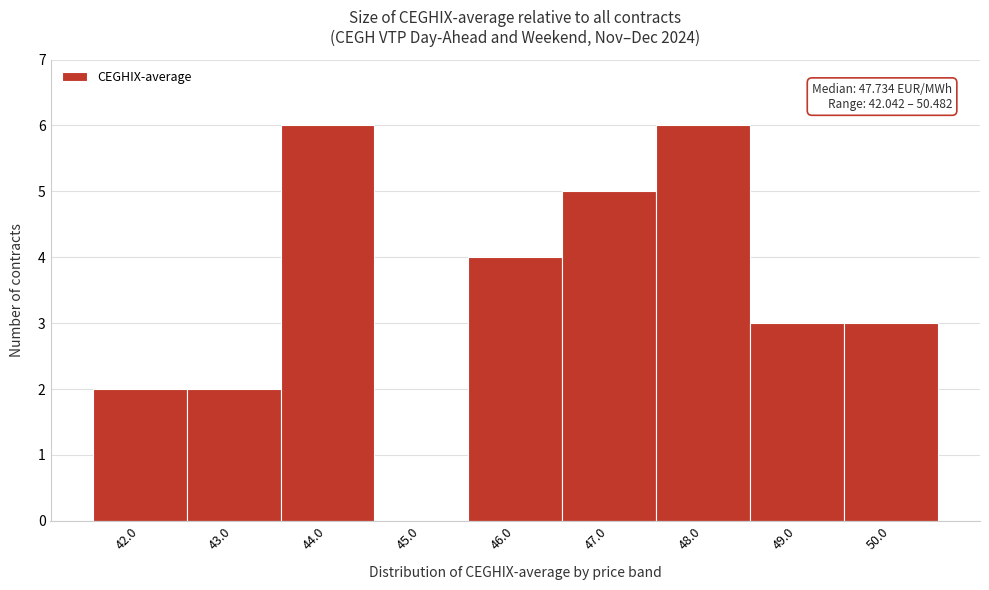

Reading left to right, what are all the values shown in this chart?

42.0=2	43.0=2	44.0=6	45.0=0	46.0=4	47.0=5	48.0=6	49.0=3	50.0=3